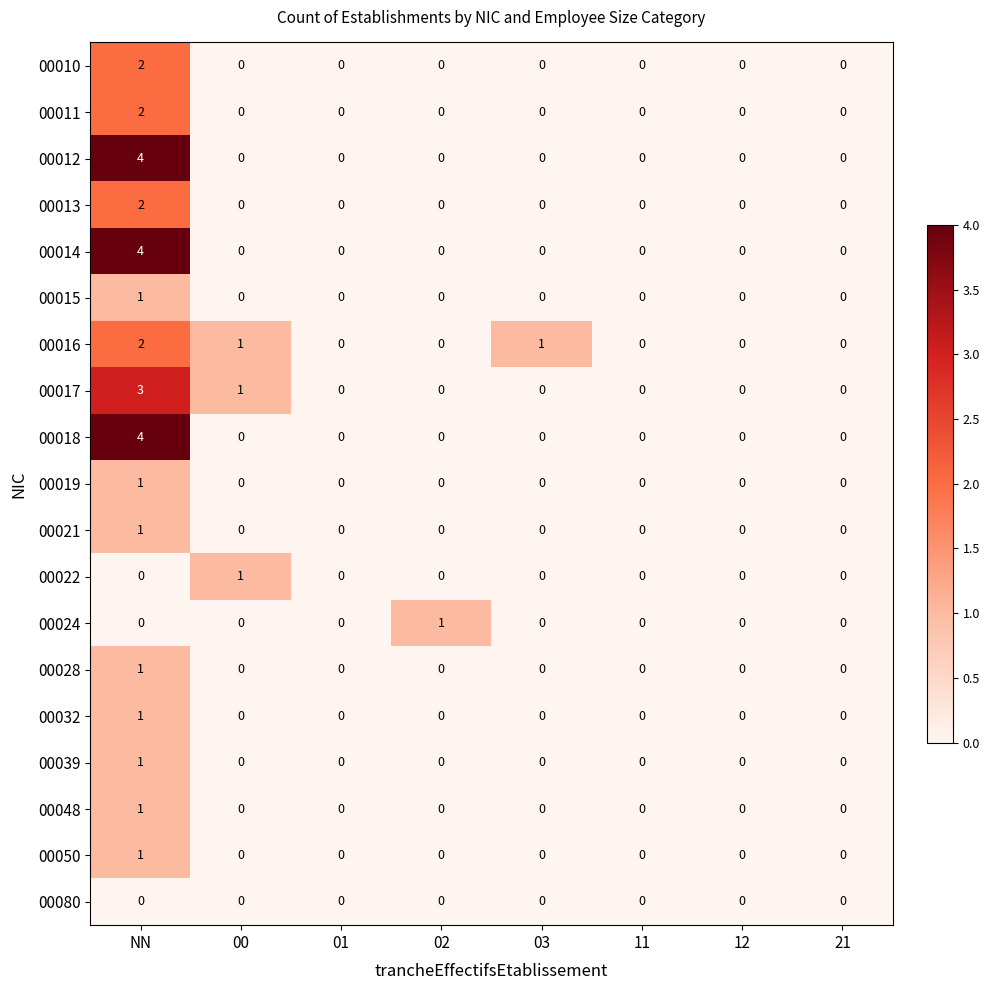

At how many categories does at least one series exceed 0?

4